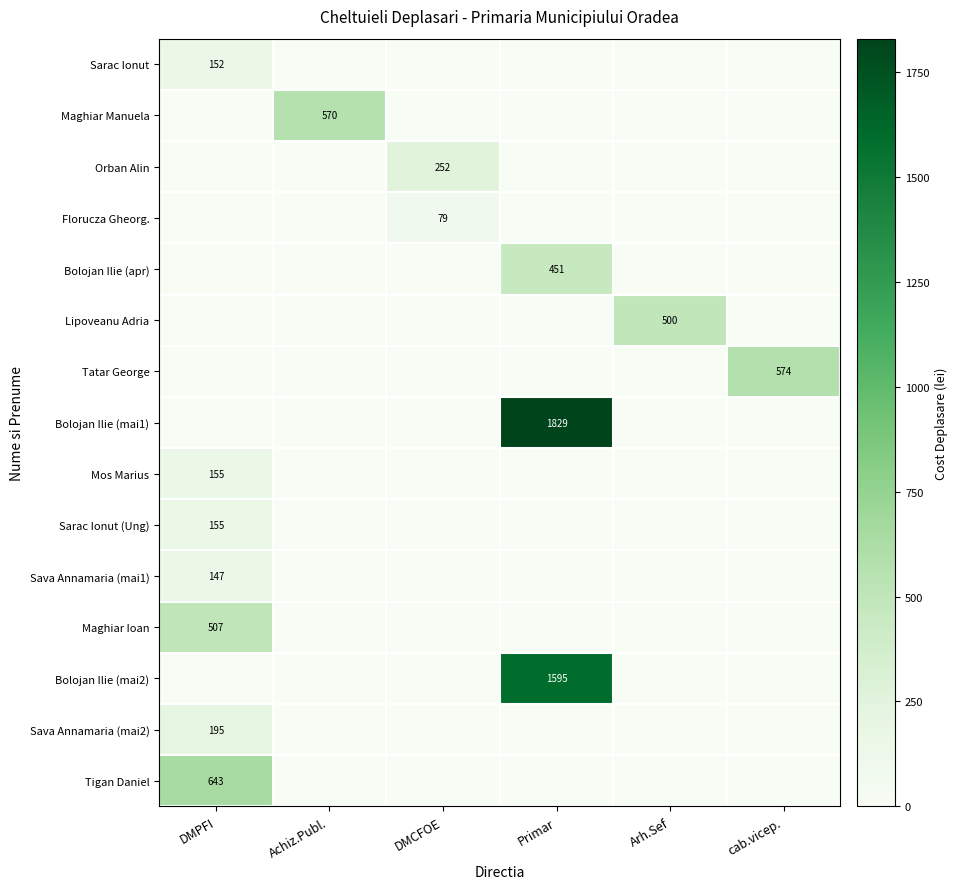

What is the difference between the highest and lowest values at DMCFOE?

252.4